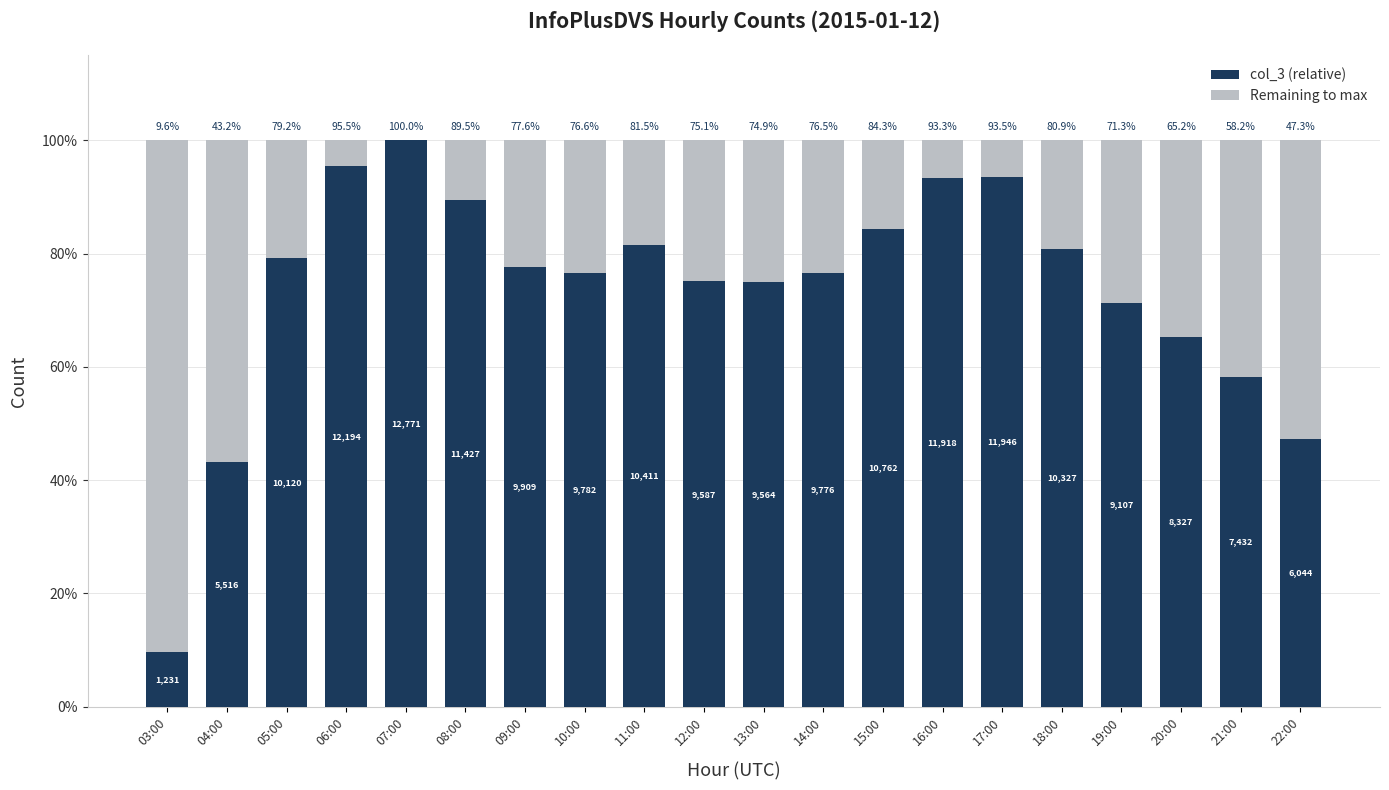

What is the total value across all series at 04:00?

100.0